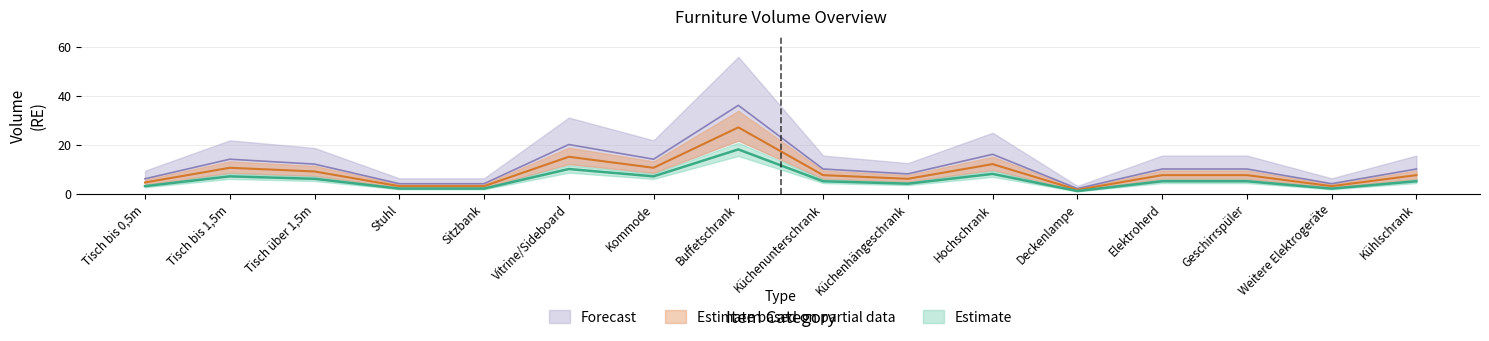

At which category does Estimate reach its first local peak?

Tisch bis 1,5m